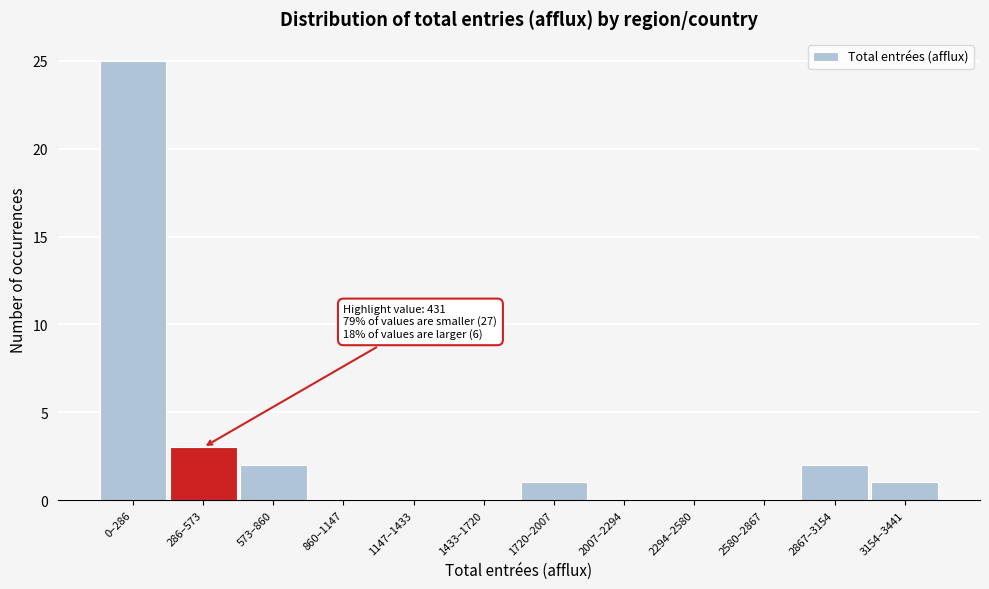

Reading left to right, transcribe all the data shown in this chart.

0–286=25	286–573=3	573–860=2	860–1147=0	1147–1433=0	1433–1720=0	1720–2007=1	2007–2294=0	2294–2580=0	2580–2867=0	2867–3154=2	3154–3441=1